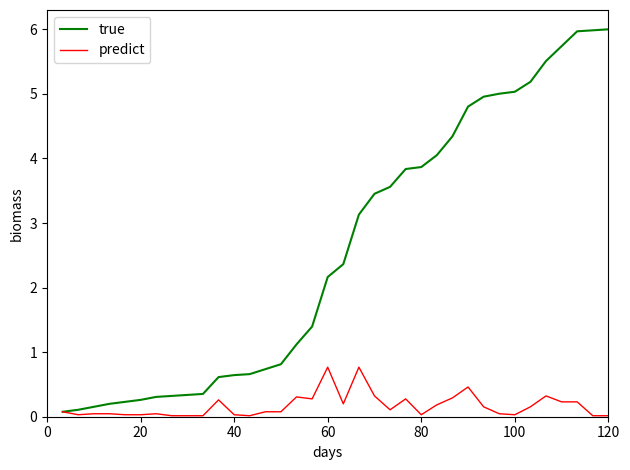

What is the highest value of the predict series?

0.8